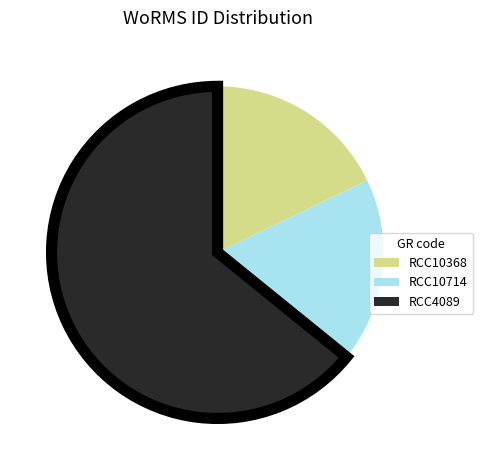

Which has a higher value, RCC10714 or RCC4089?

RCC4089